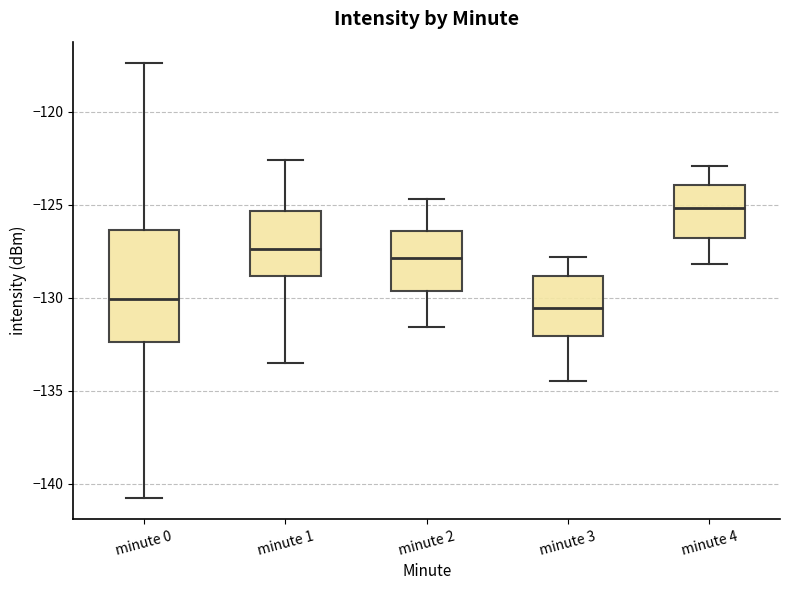

Where does the median line of the box for minute 4 sit on the y-axis? The values are not printed on the chart, so give them approximately, as read against the axis.

-125.0